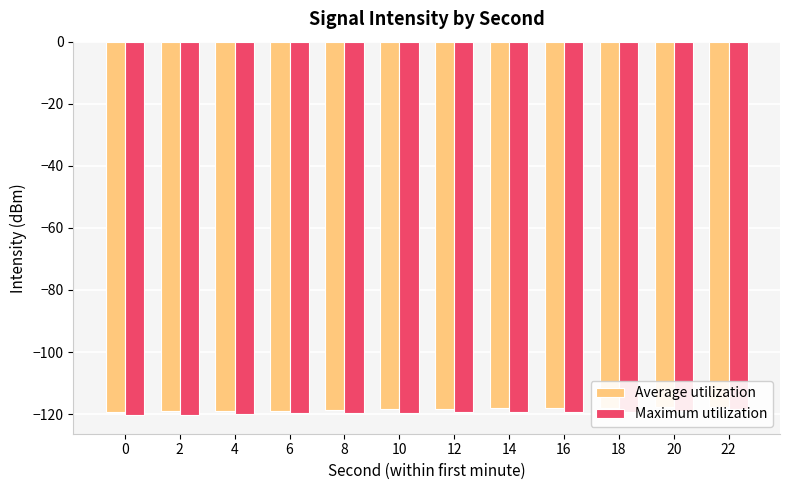

Is the value of Maximum utilization at 4 greater than the value of Average utilization at 6?

No